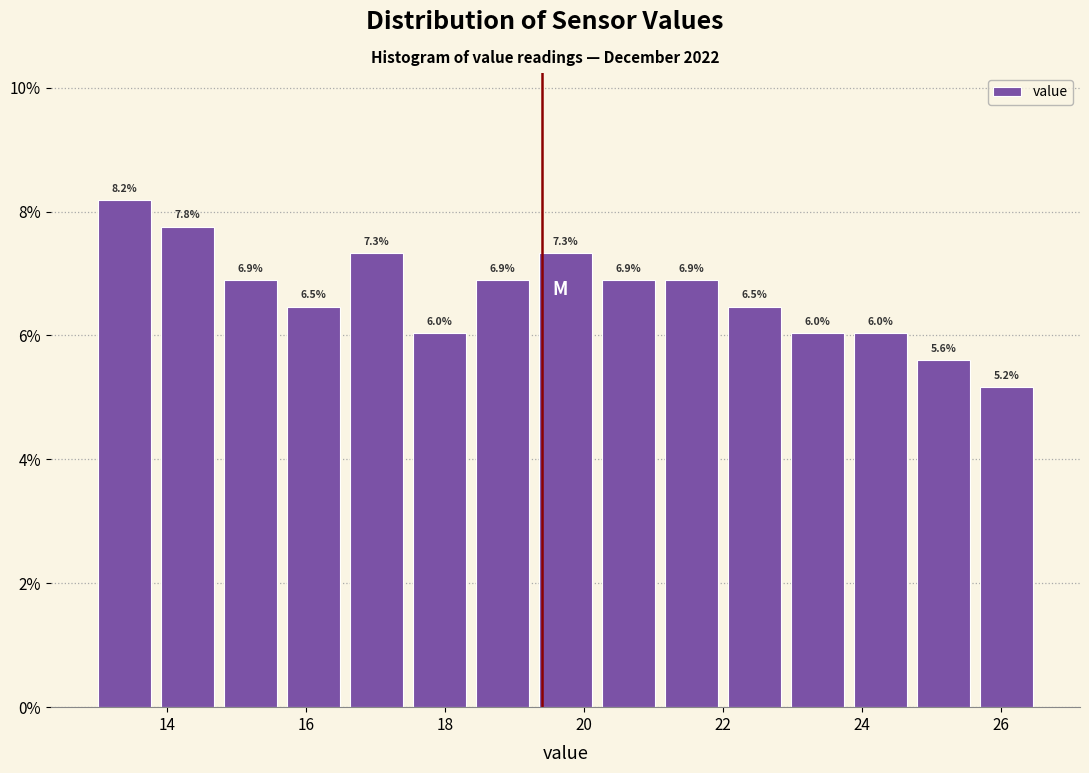

What is the height of the bar covering 21.2 to 22.0 on the x-axis? The bar edges are not printed on the chart, so give them approximately, as read against the axis.

6.9